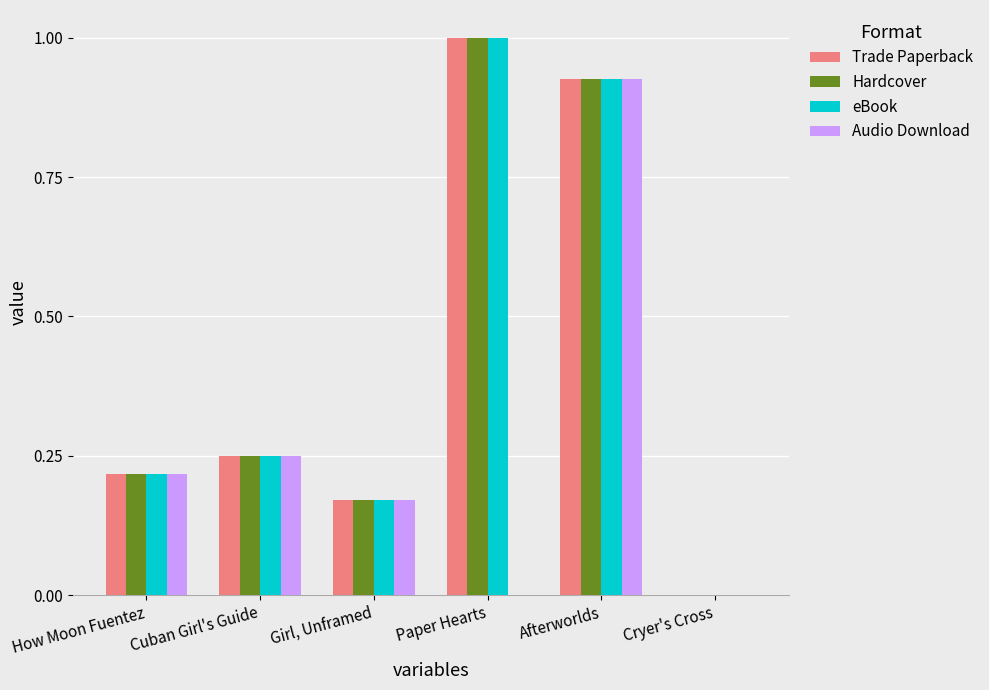

What is the sum of the Audio Download values at Girl, Unframed and Cuban Girl's Guide?

0.4